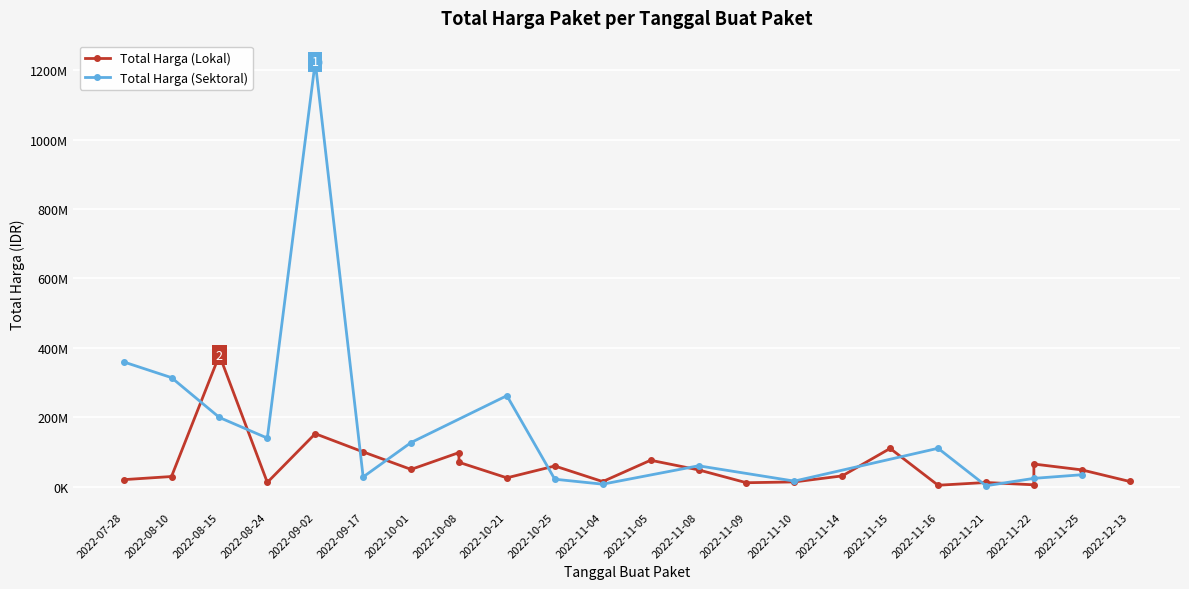

How many values in the Total Harga (Sektoral) series exceed 23680800?

11